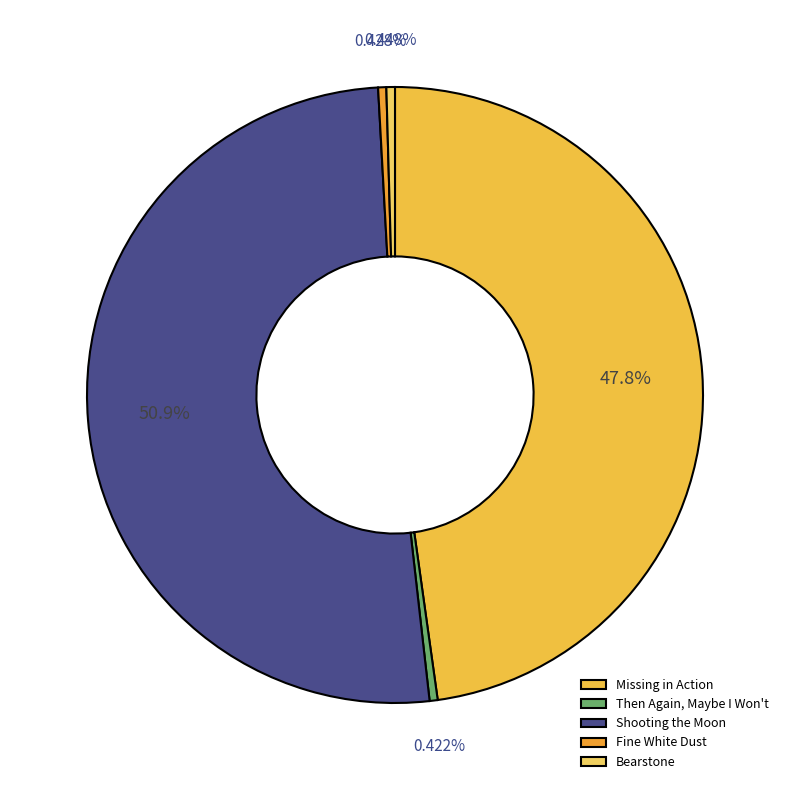

What percentage is the Missing in Action slice, to the nearest percent?

48%